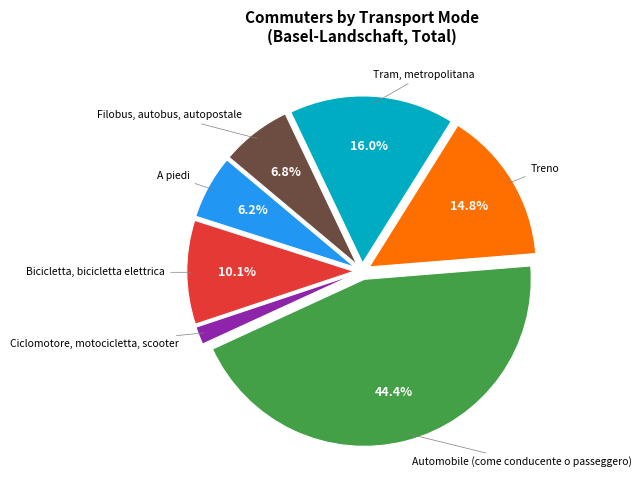

How many slices are in this pie chart?

7